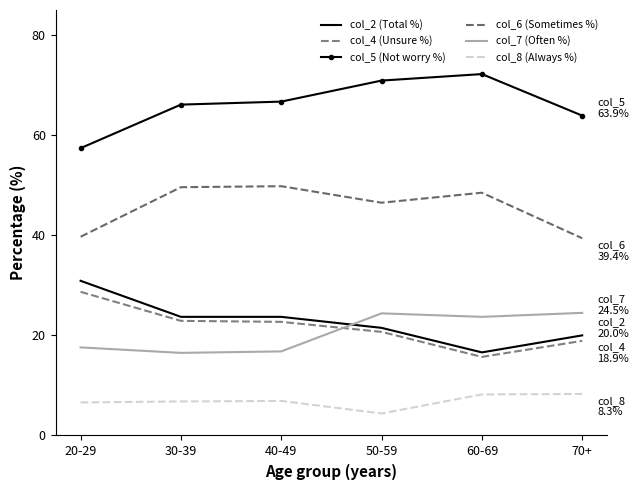

True or false: col_6 (Sometimes %) has a value of 10.7 at 20-29.

False